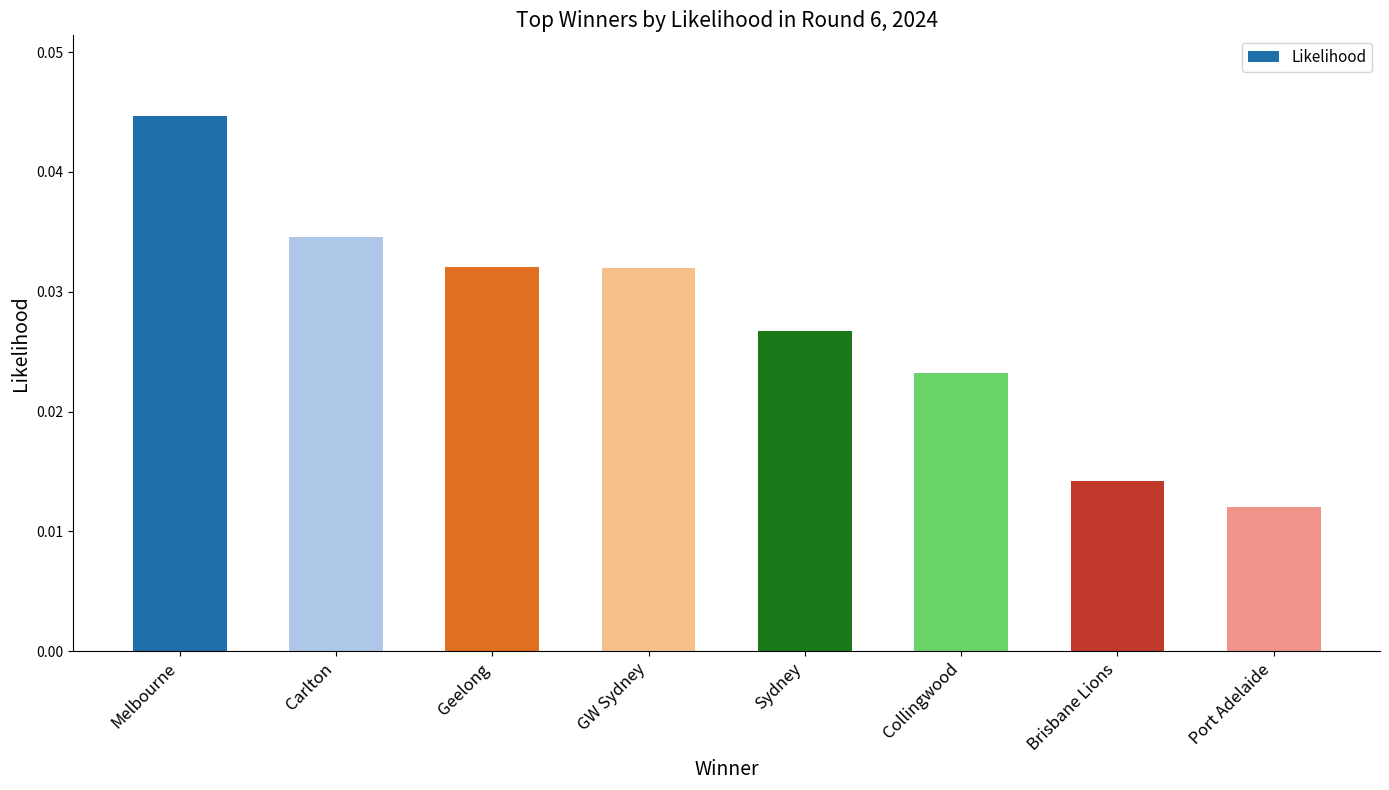

Which label corresponds to the largest value in the chart?

Melbourne